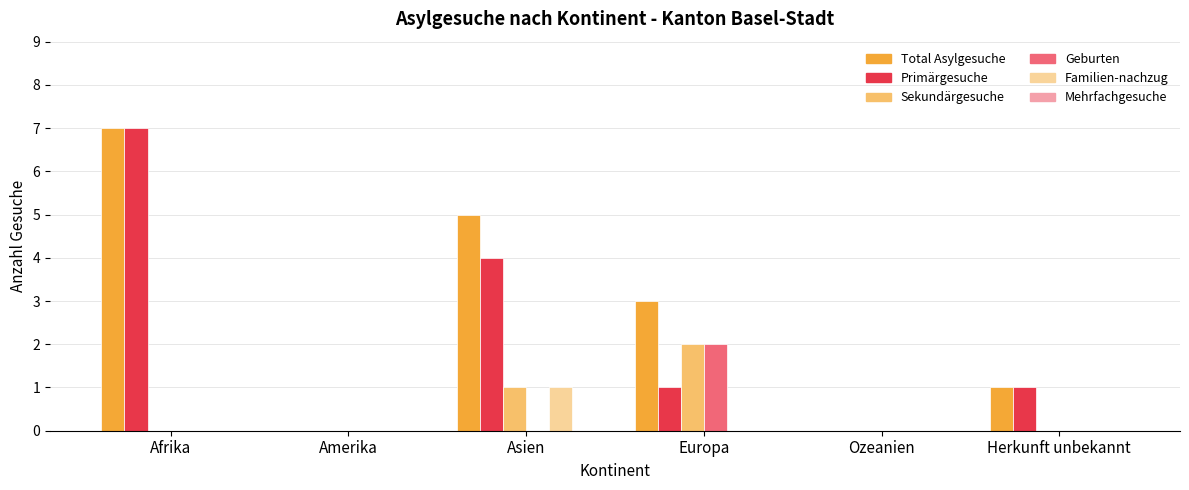

How many categories are shown in the chart?

6